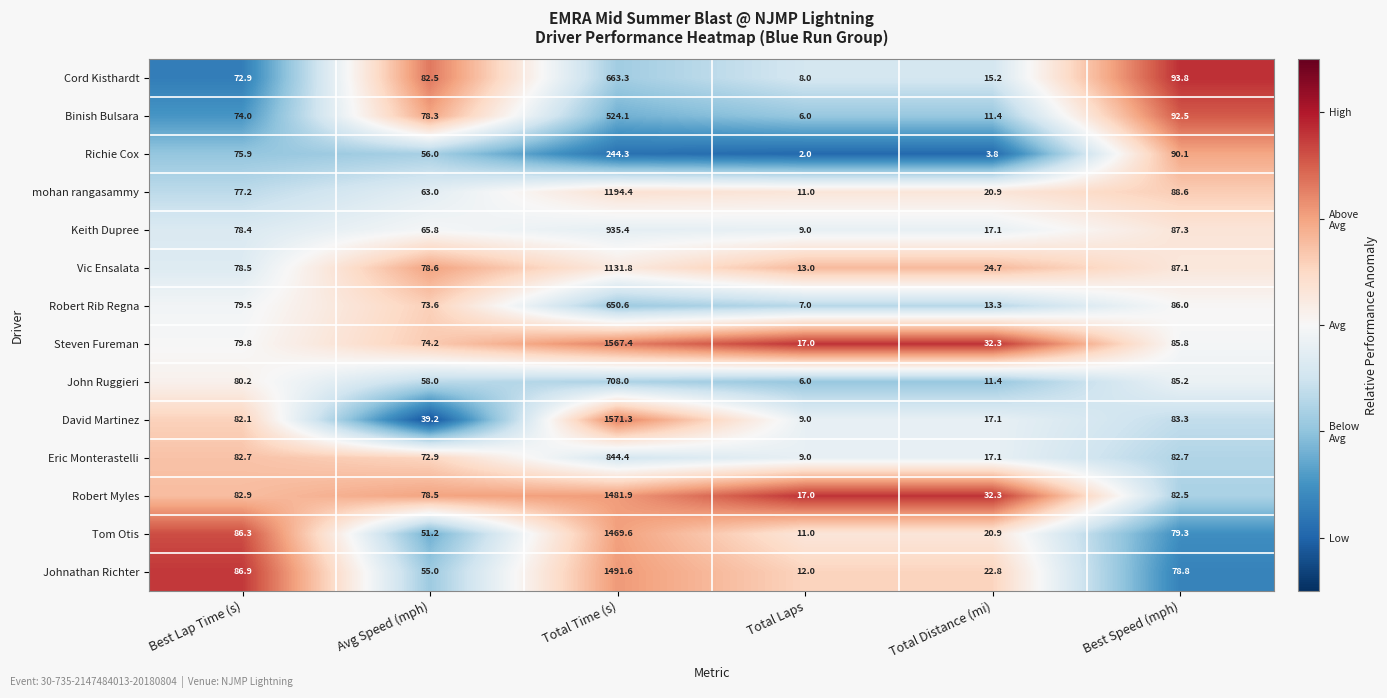

At which label does Johnathan Richter reach its peak?

Total Time (s)